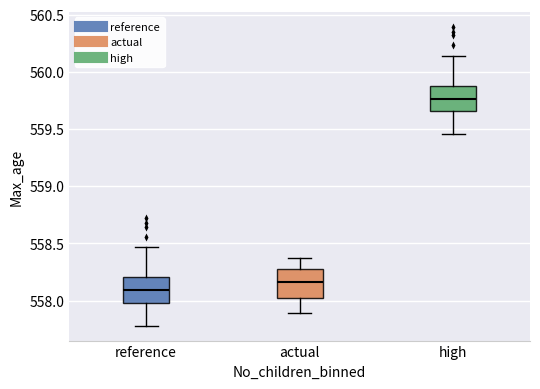

Reading left to right, read every box against the y-axis: the position of its median line, the range the box covers, and the ends of its whiskers. The values are not printed on the chart, so give them approximately, as read against the axis.

reference: median 558.10, box 558.00 to 558.20, whiskers 557.80 to 558.45
actual: median 558.15, box 558.05 to 558.25, whiskers 557.90 to 558.35
high: median 559.75, box 559.65 to 559.90, whiskers 559.45 to 560.15